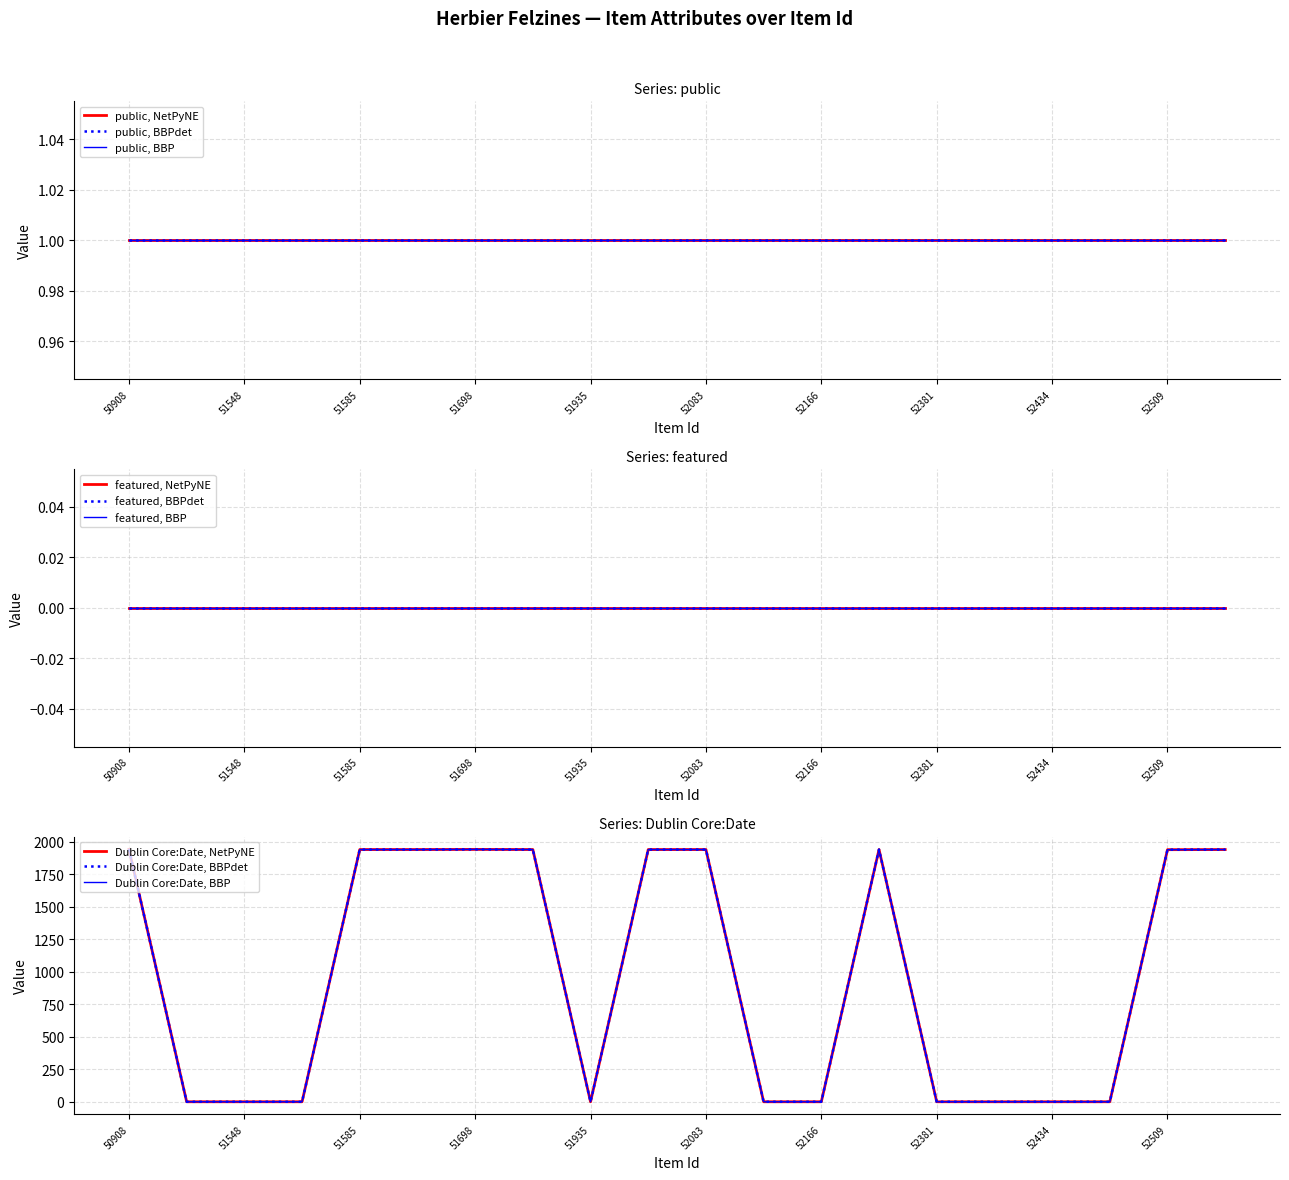

Reading left to right, list all the values displayed in this chart.

public: 1	1	1	1	1	1	1	1	1	1	1	1	1	1	1	1	1	1	1	1
featured: 0	0	0	0	0	0	0	0	0	0	0	0	0	0	0	0	0	0	0	0
Dublin Core:Date: 1941	0	0	0	1939	1939	1940	1939	0	1939	1939	0	0	1939	0	0	0	0	1938	1939